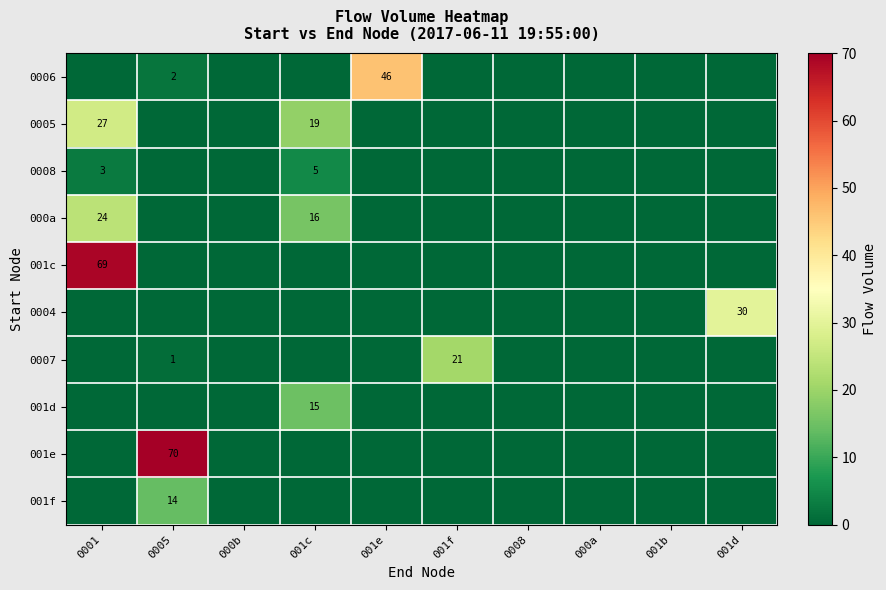

The value of 001e at 0005 is 70. True or false?

True